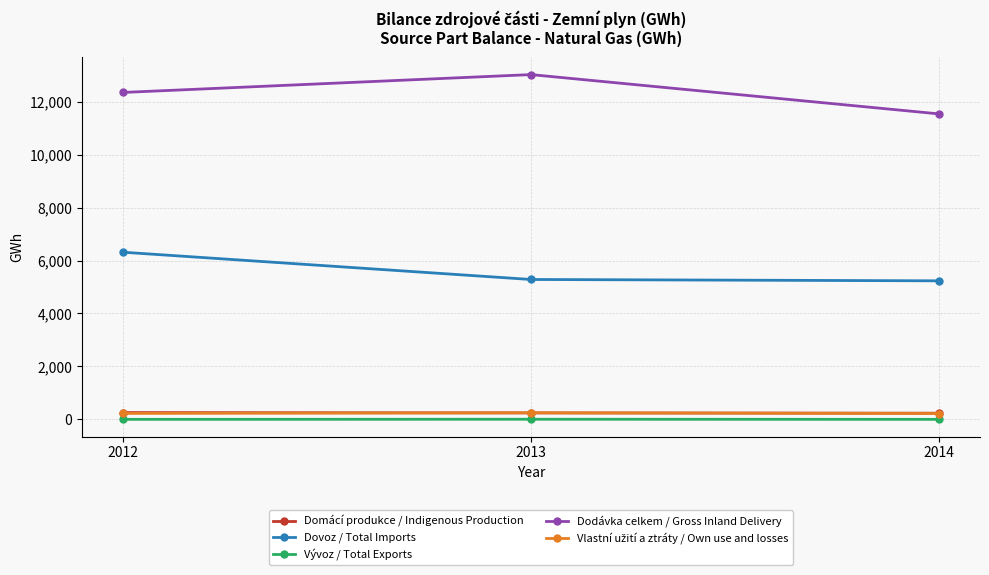

What is the sum of the Domácí produkce / Indigenous Production values at 2012 and 2014?

489.0